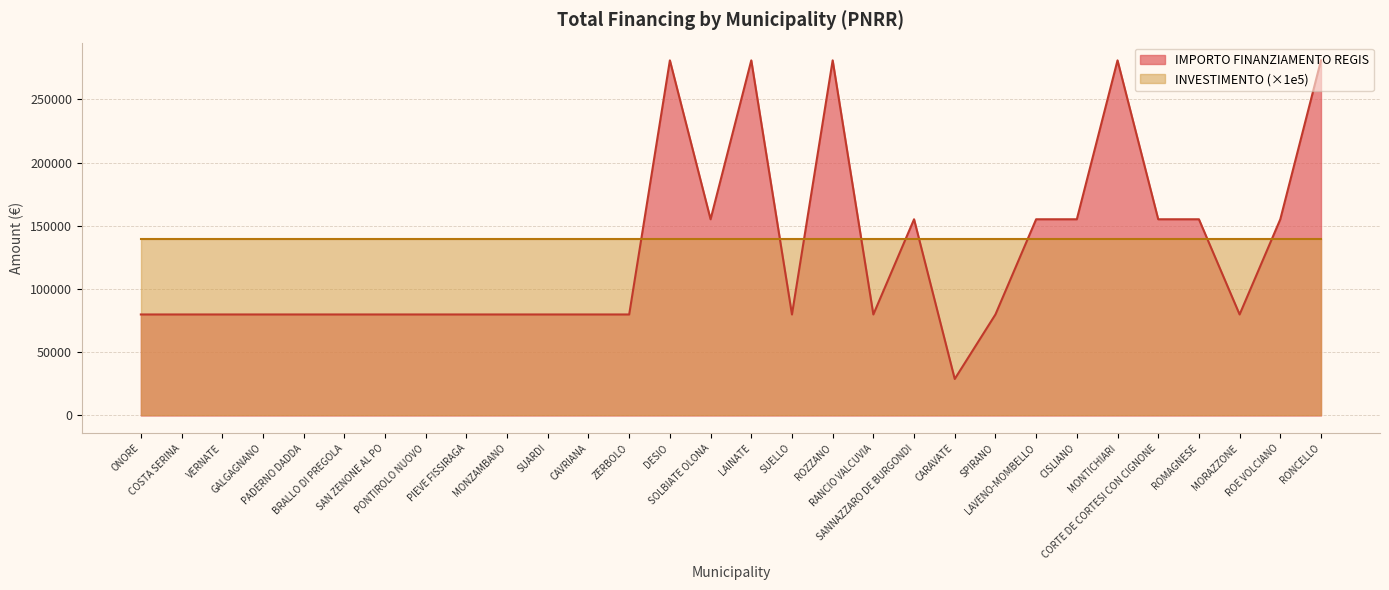

Reading left to right, extract all data points from this chart.

79922	79922	79922	79922	79922	79922	79922	79922	79922	79922	79922	79922	79922	280932	155234	280932	79922	280932	79922	155234	28902	79922	155234	155234	280932	155234	155234	79922	155234	280932